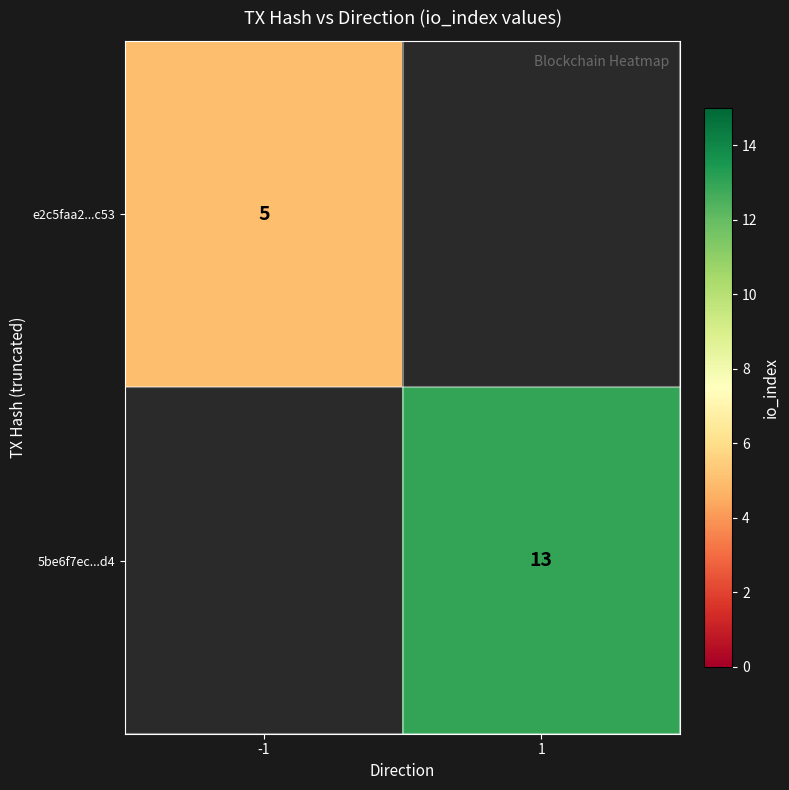

Which has a higher value, -1 or 1?

1